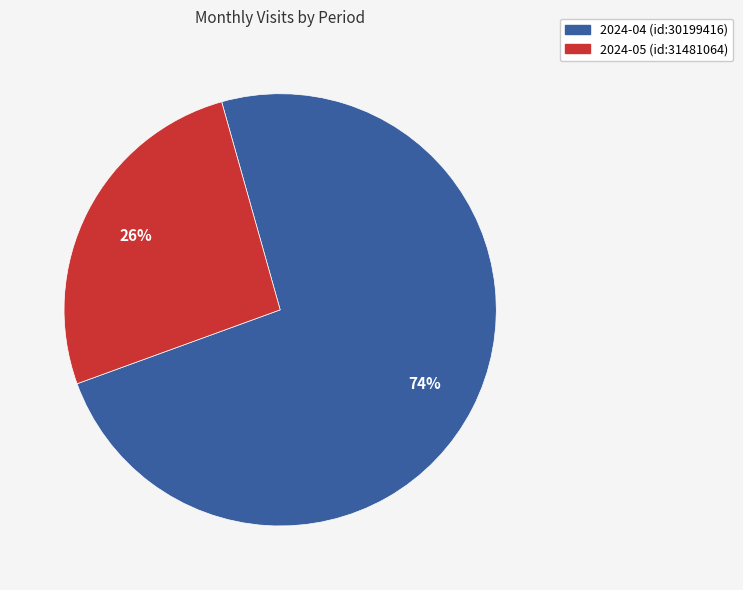

Does any single category account for the majority?

Yes